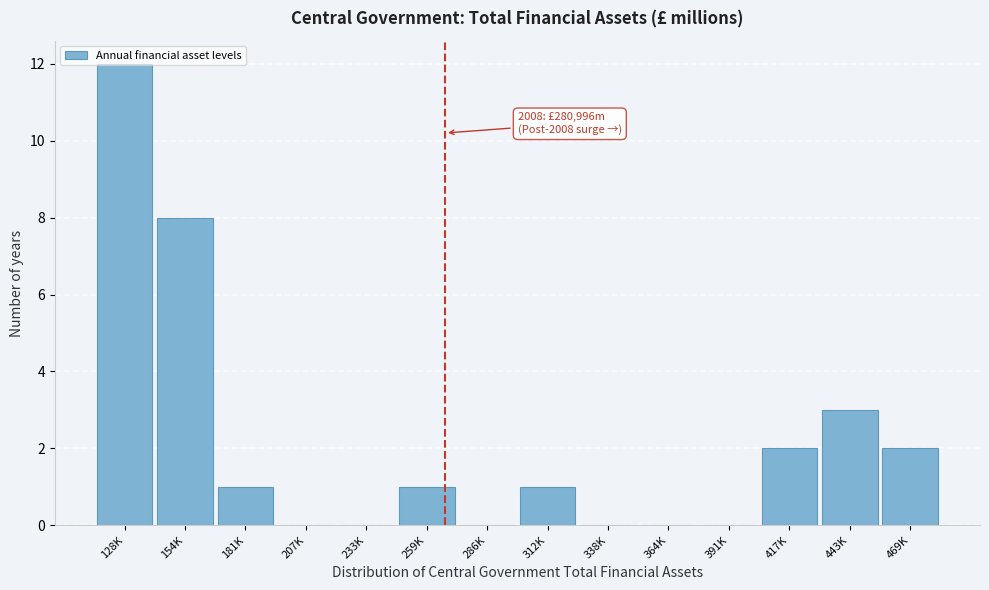

At which label is the value closest to 6?

154K